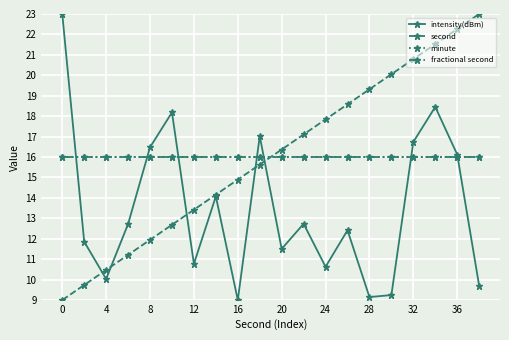

Is this an area chart (filled region under the line)?

No